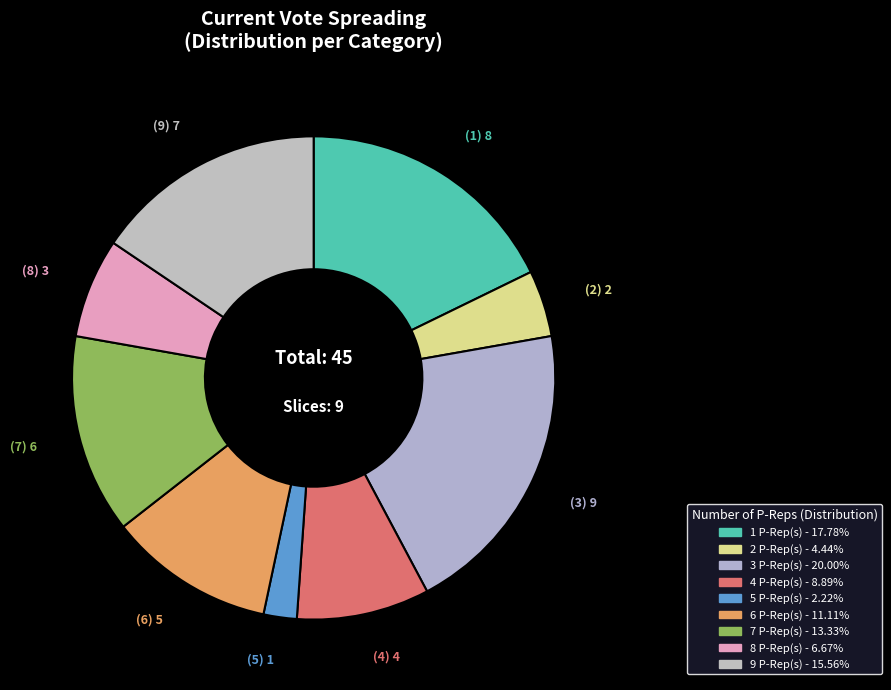

Count the number of slices in the pie.

9